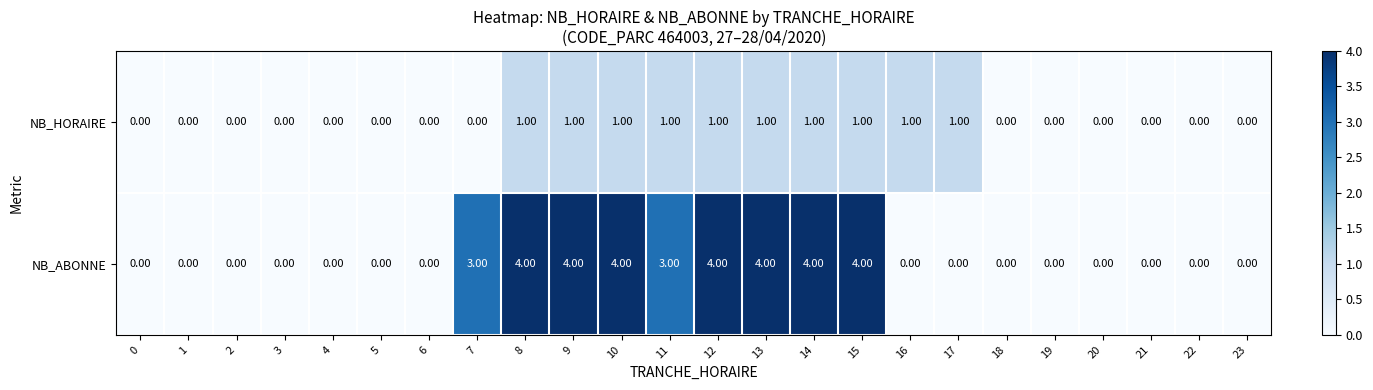

What is the sum of all NB_ABONNE values?

34